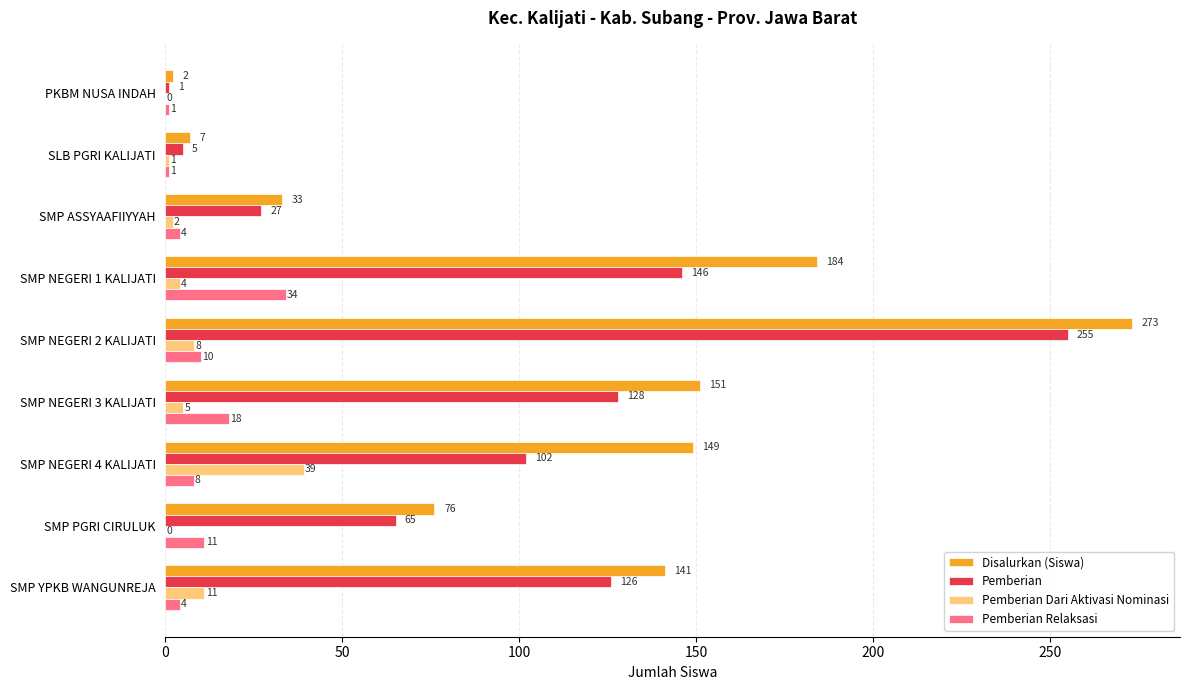

At which label is Pemberian Relaksasi closest to 17?

SMP NEGERI 3 KALIJATI